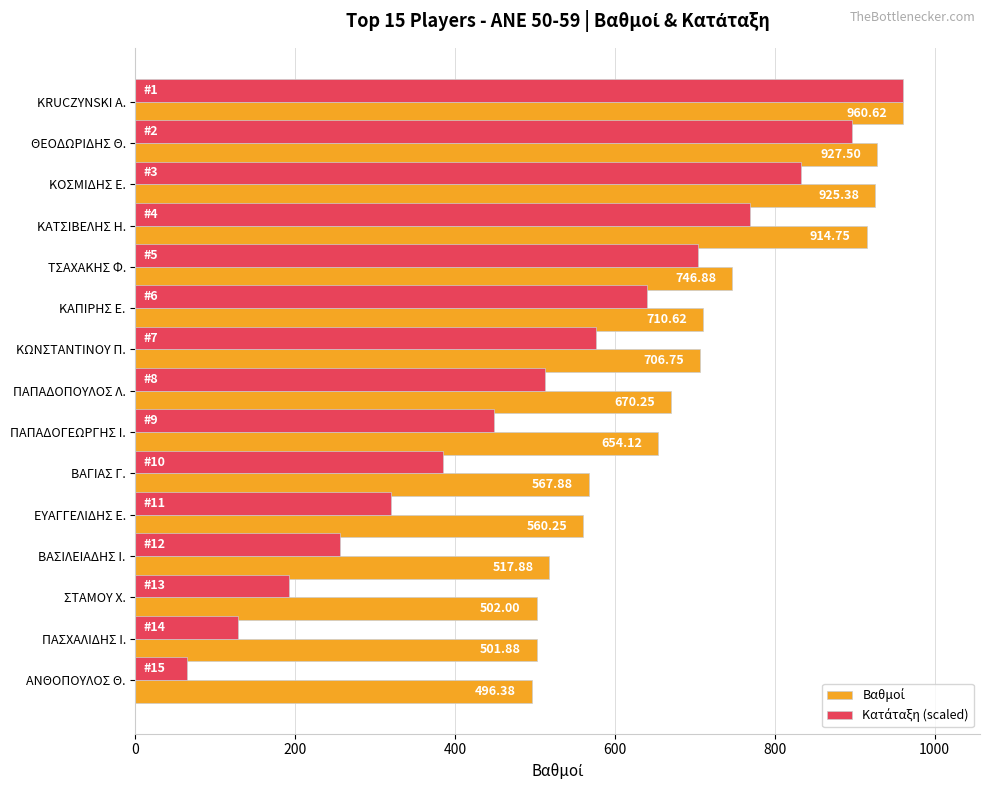

Which category has the lowest value across all series?

ΑΝΘΟΠΟΥΛΟΣ Θ.